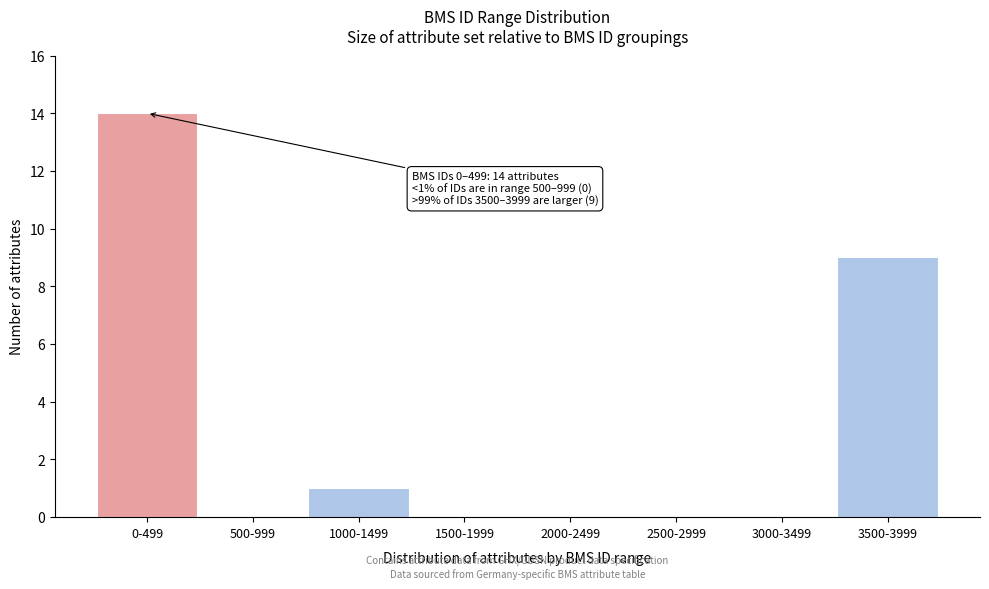

Reading right to left, transcribe all the data shown in this chart.

3500-3999=9	3000-3499=0	2500-2999=0	2000-2499=0	1500-1999=0	1000-1499=1	500-999=0	0-499=14